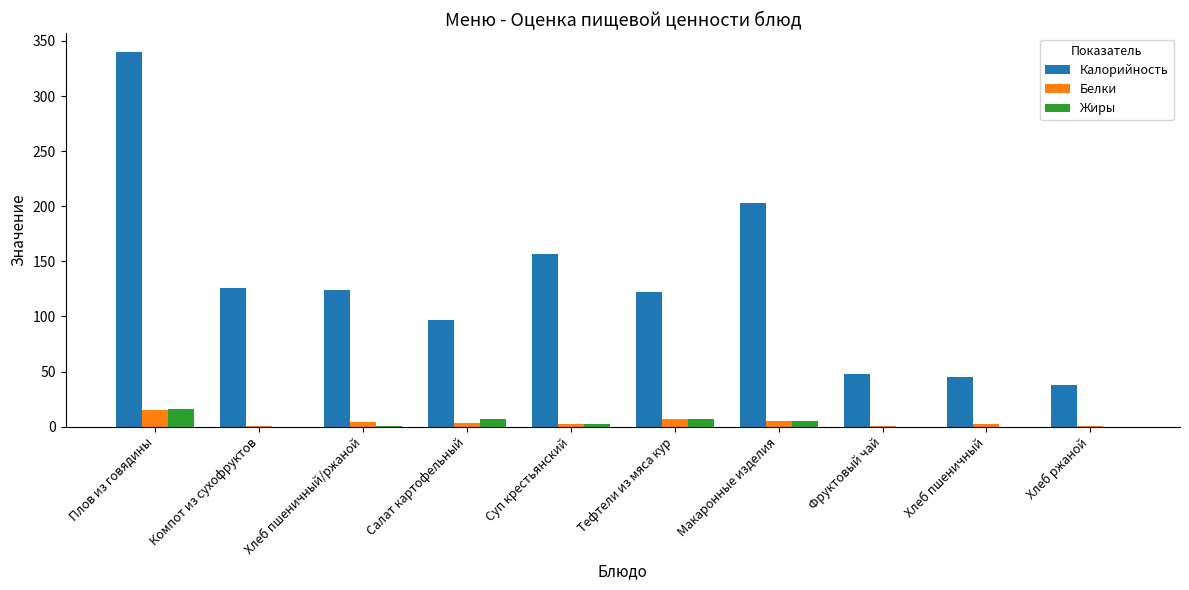

At which category is the sum across all series the highest?

Плов из говядины